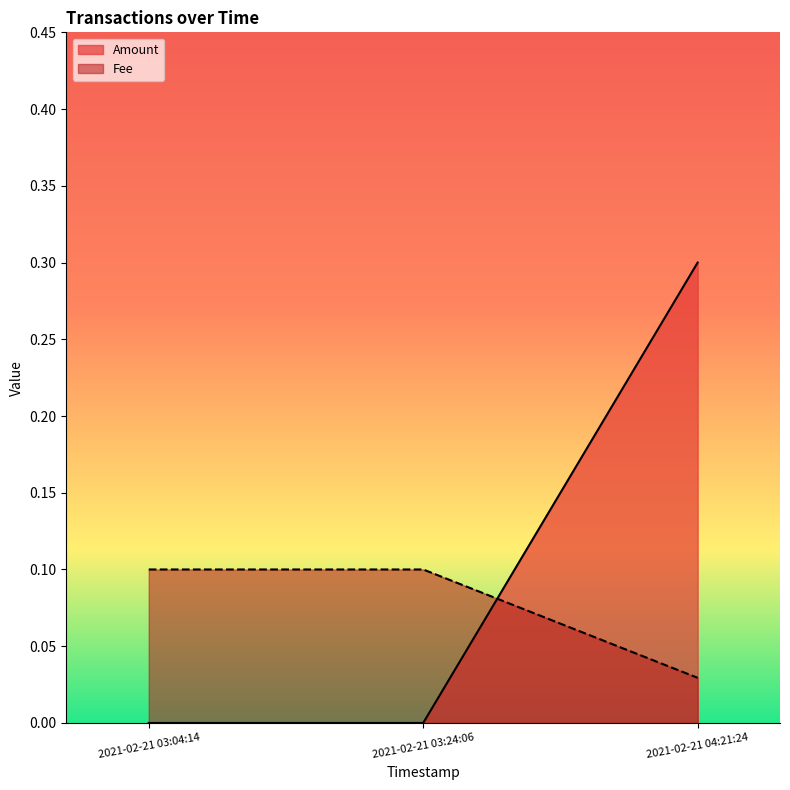

Which series changed the most between 2021-02-21 03:04:14 and 2021-02-21 03:24:06?

Amount